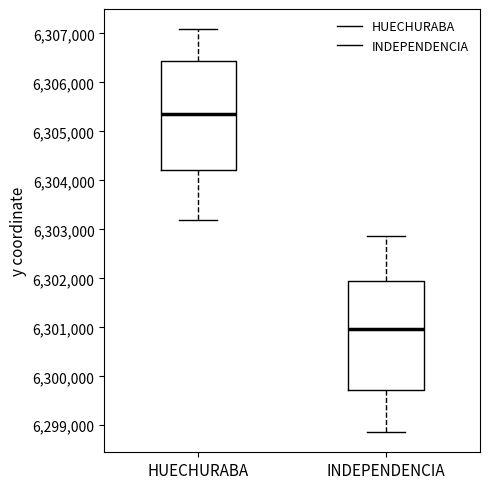

Which box's median line is the lowest?

INDEPENDENCIA